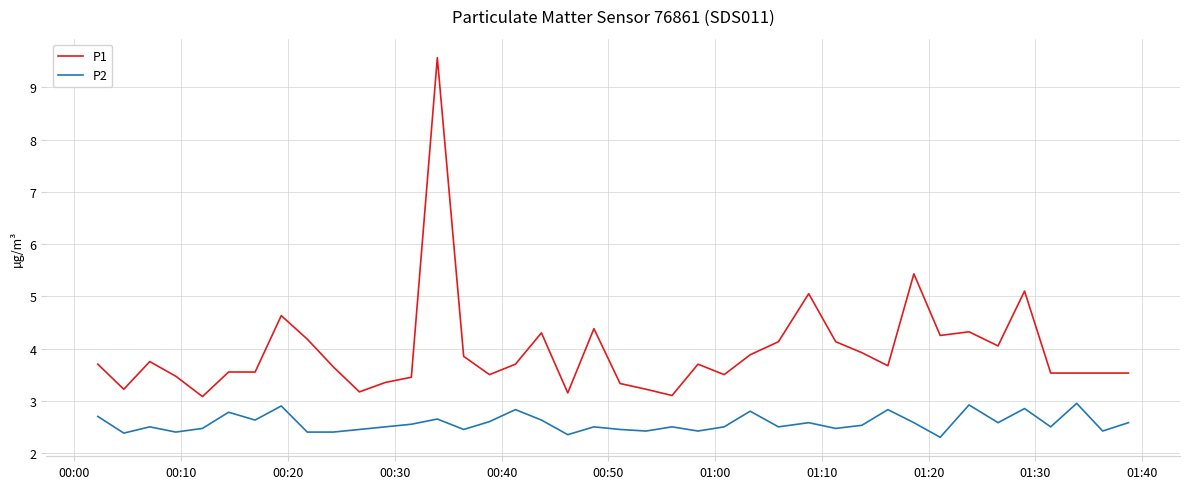

Which series has the widest spread of values?

P1